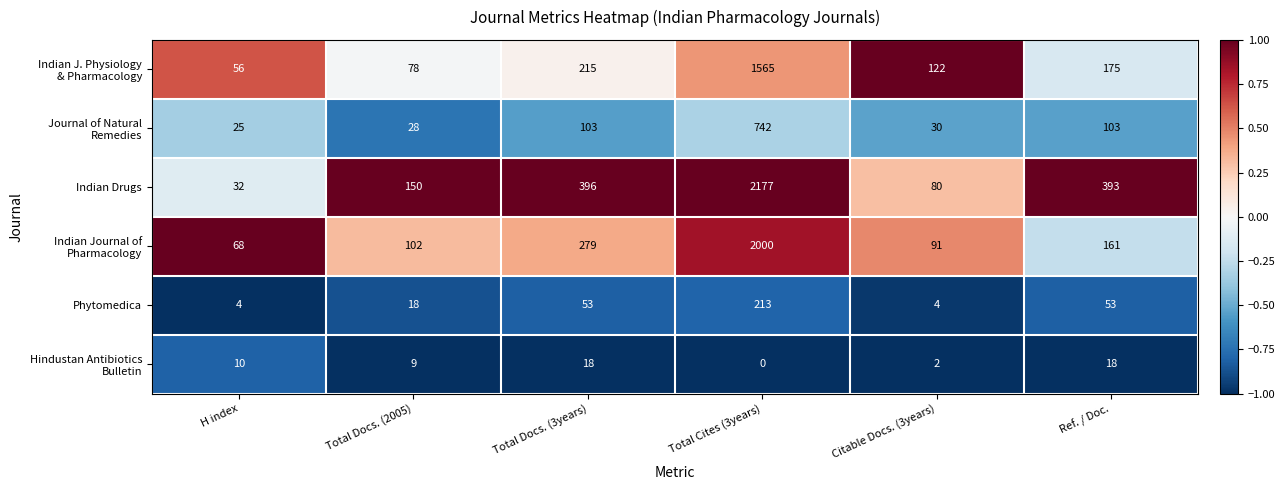

The Indian Drugs series shows 57 at H index. True or false?

False